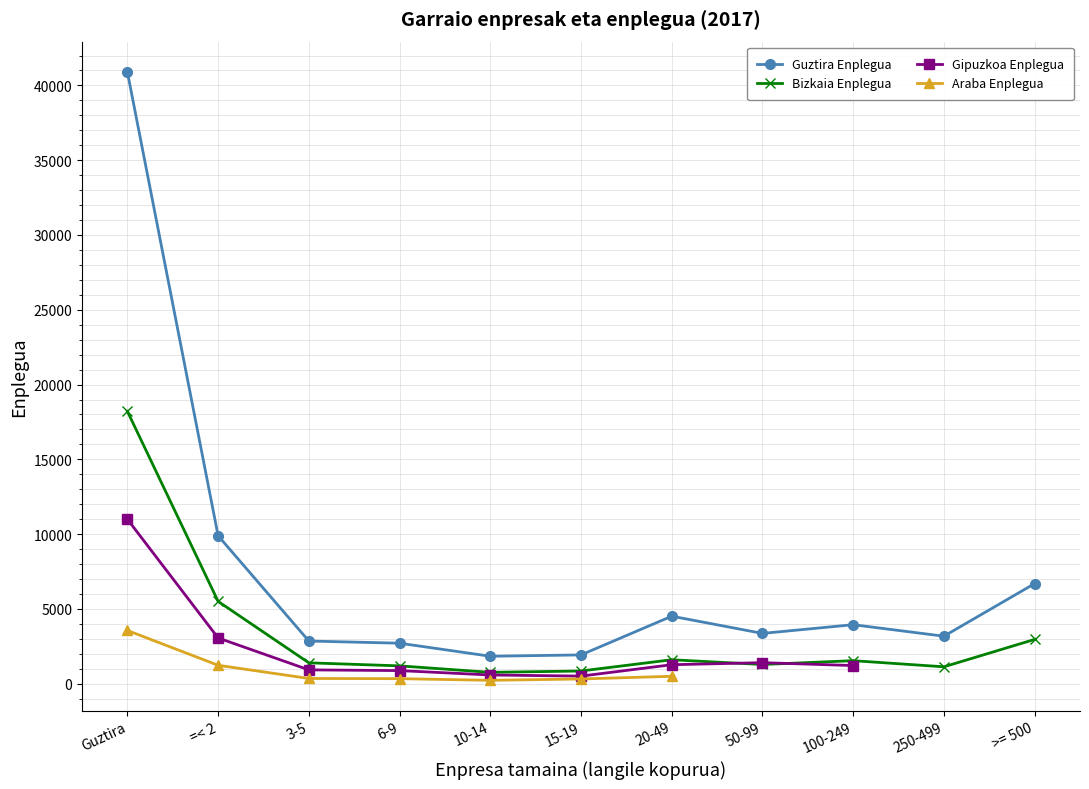

What is the spread (max minus min) of values at 6-9?

1515